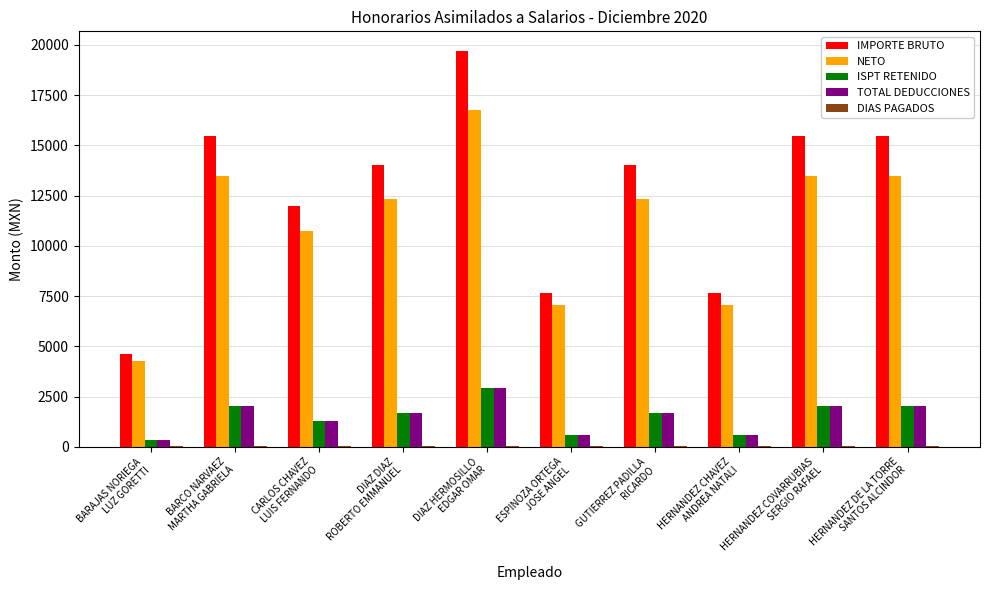

Which series has the largest total across all categories?

IMPORTE BRUTO